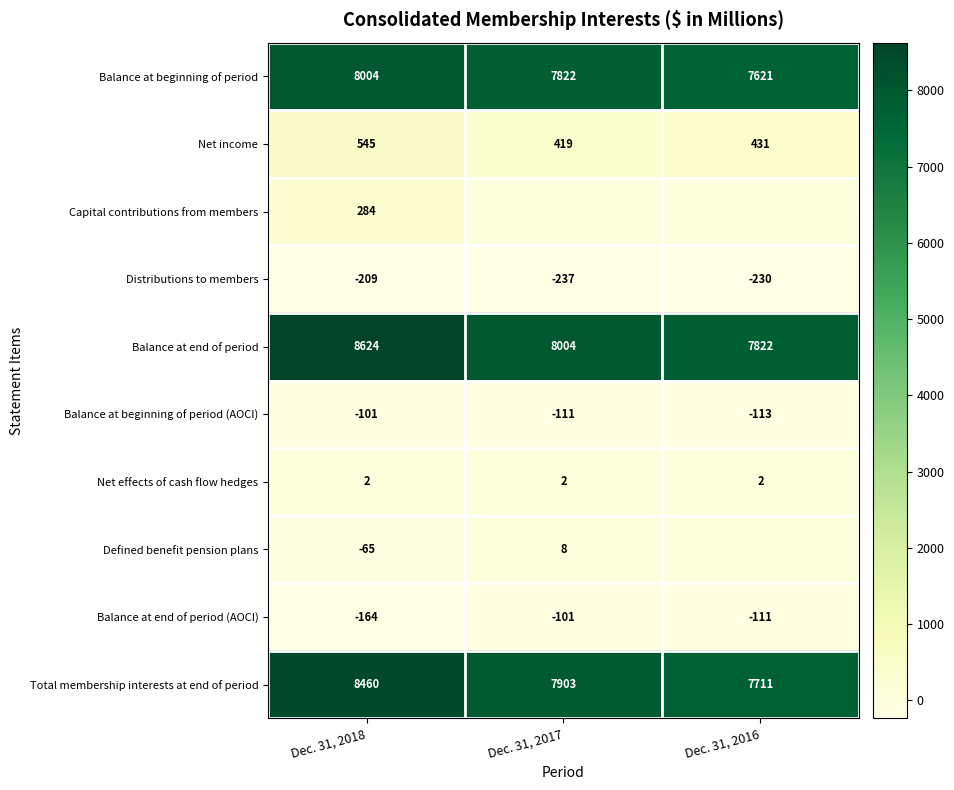

At which label does Balance at beginning of period reach its peak?

Dec. 31, 2018